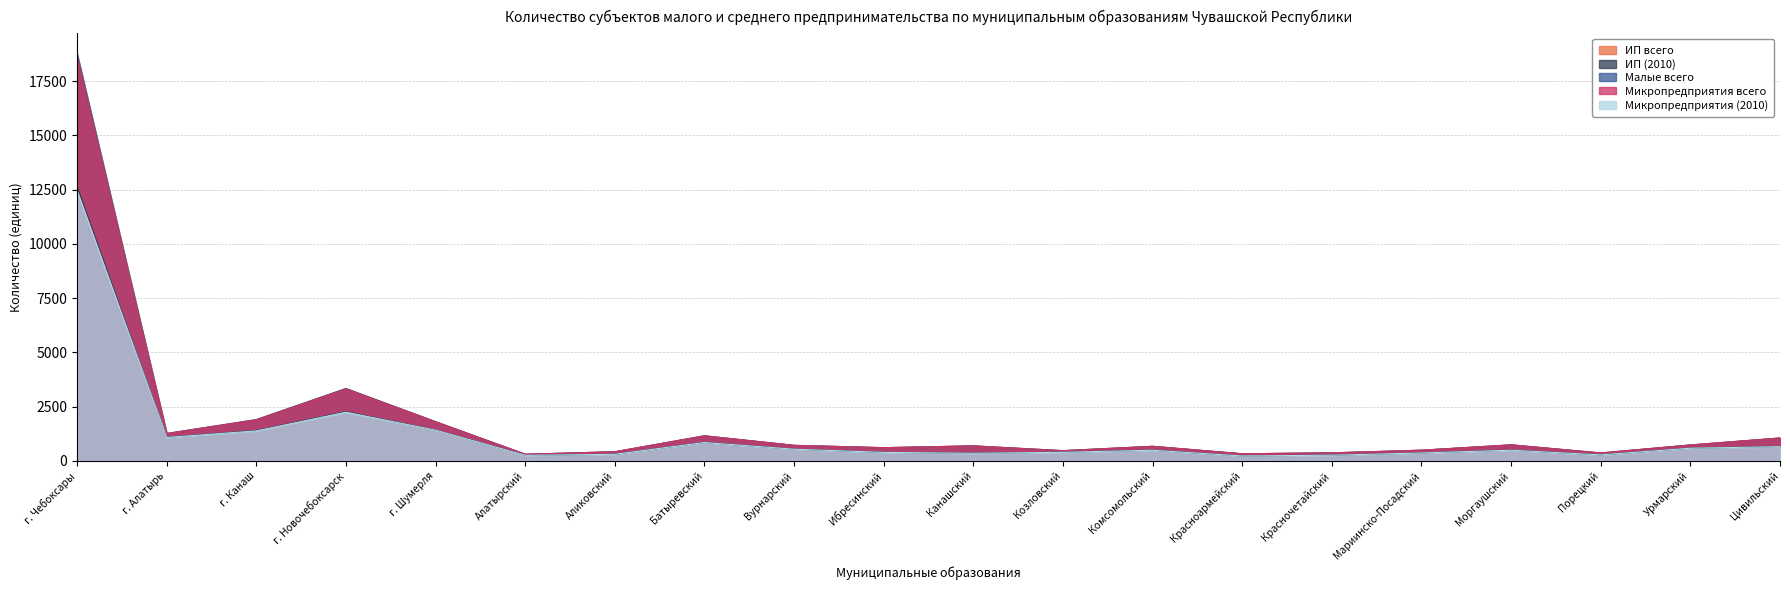

How many lines are shown in the chart?

5